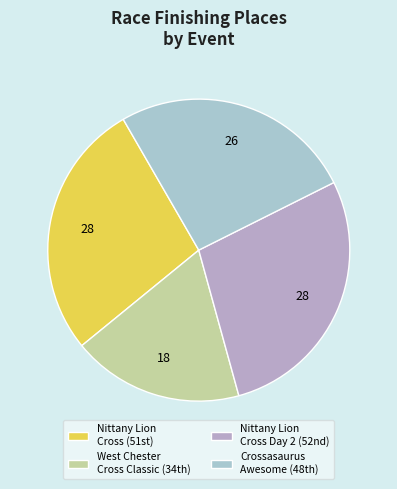

How many slices are in this pie chart?

4